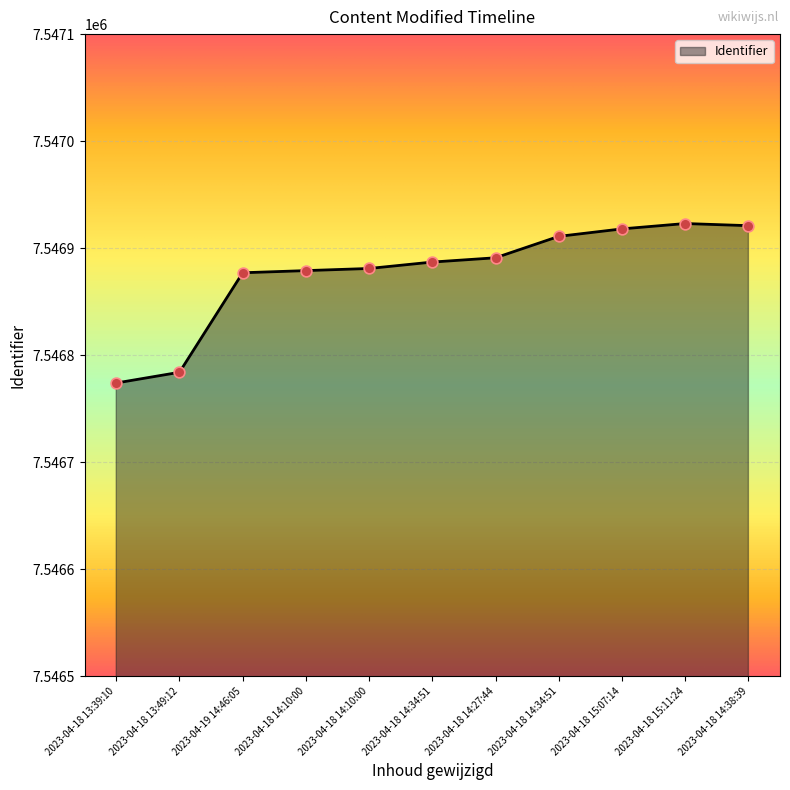

Which has a higher value, 2023-04-18 15:07:14 or 2023-04-18 15:11:24?

2023-04-18 15:11:24